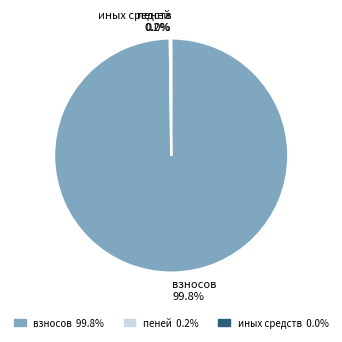

To the nearest percent, what is the average slice percentage?

33%